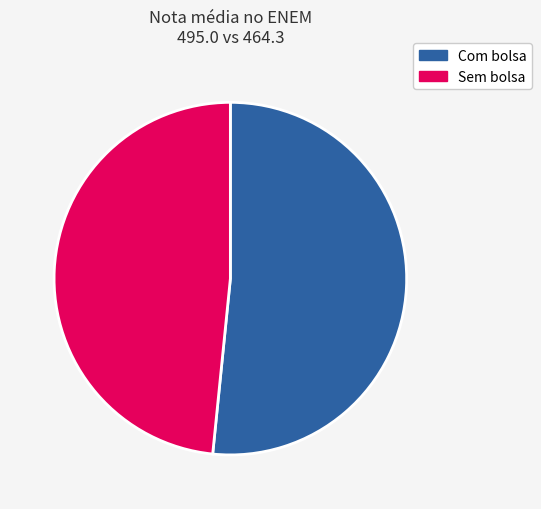

Is the sum of Com bolsa and Sem bolsa greater than half?

Yes